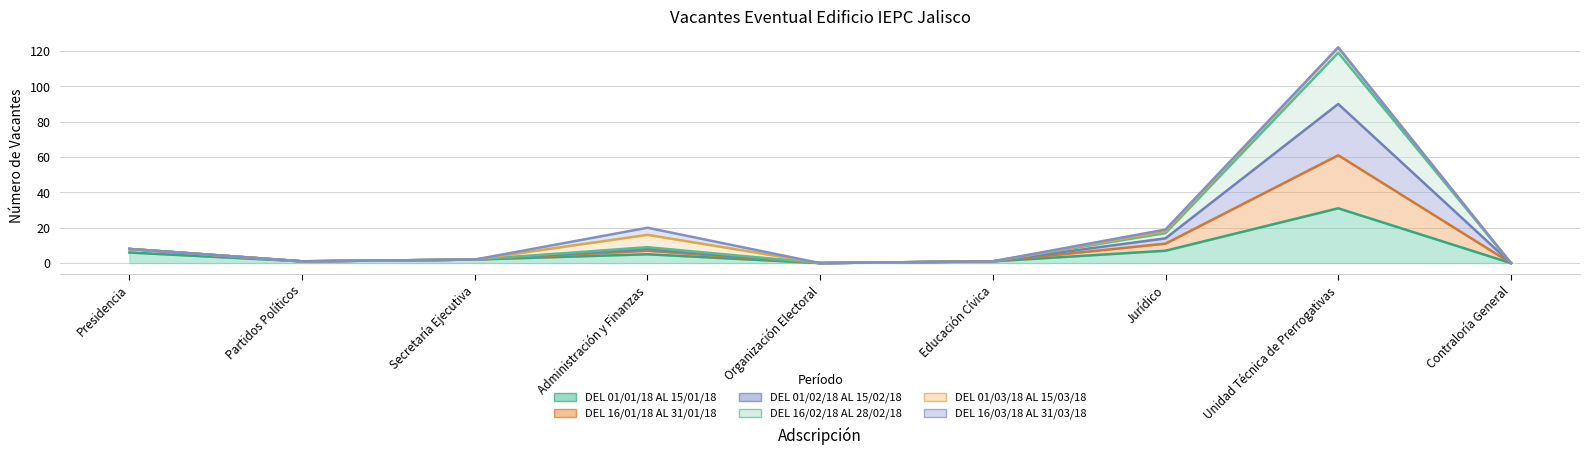

At which category does DEL 16/02/18 AL 28/02/18 reach its first local peak?

Administración y Finanzas